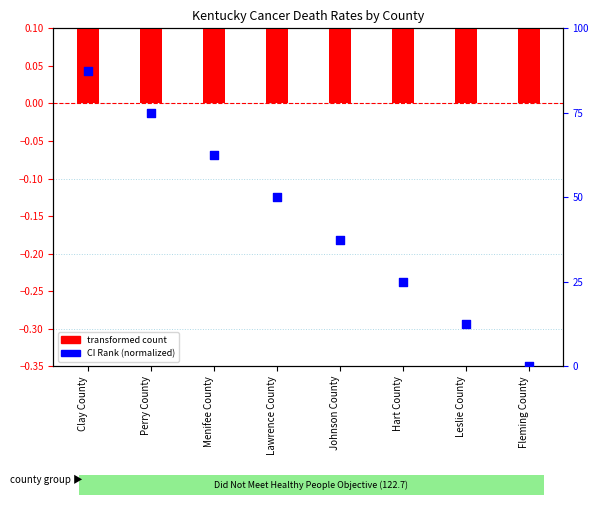

Between Lawrence County and Leslie County, which is larger?

Lawrence County